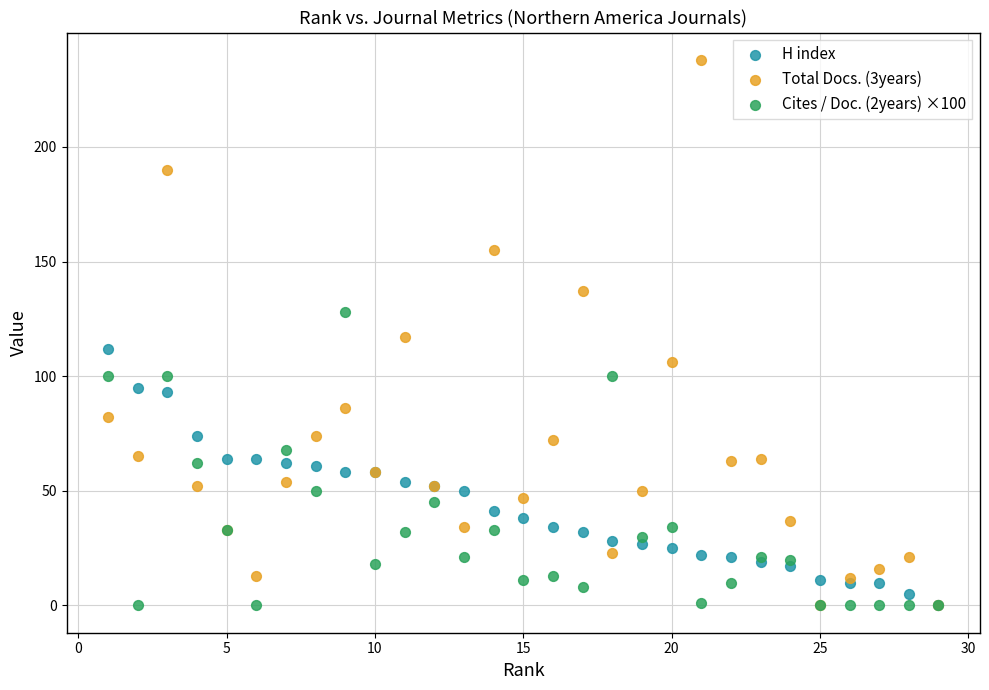

Which series reaches the maximum Y coordinate?

Total Docs. (3years)